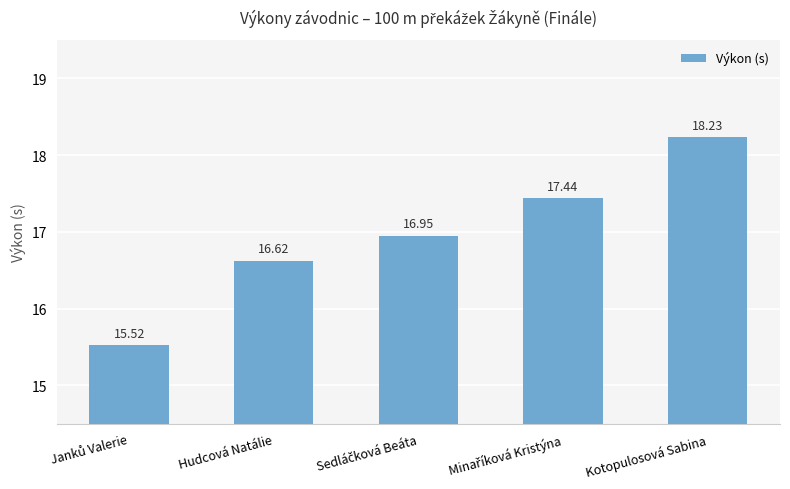

True or false: the data shows 28.5 at Kotopulosová Sabina.

False